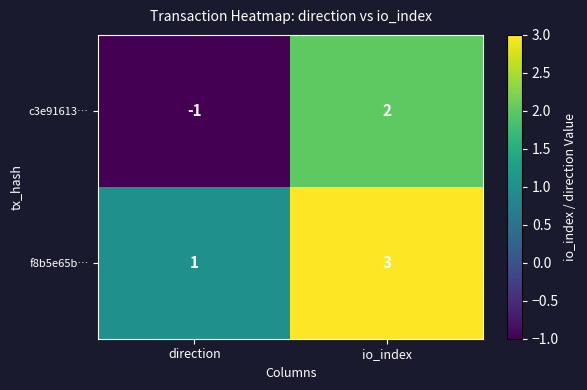

Which series has the largest range (max minus min)?

c3e91613…